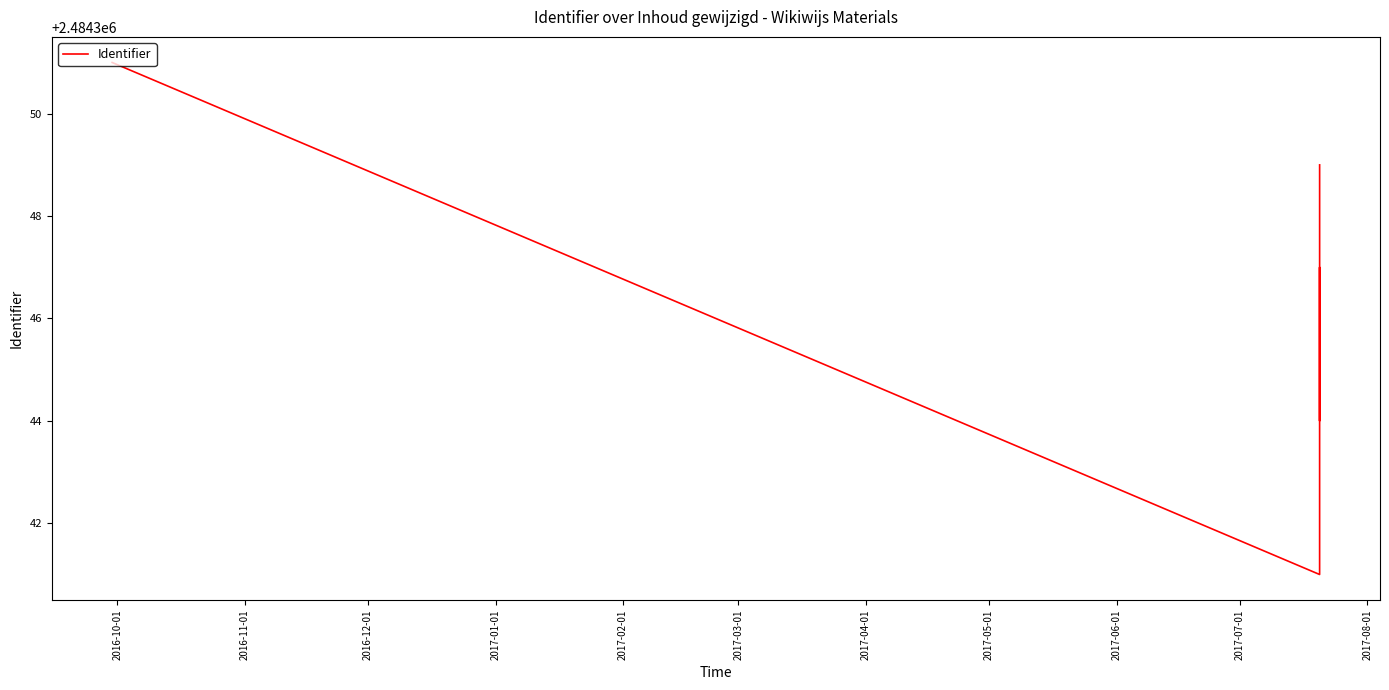

True or false: there are more than 2 points higher than both neighbors.

False